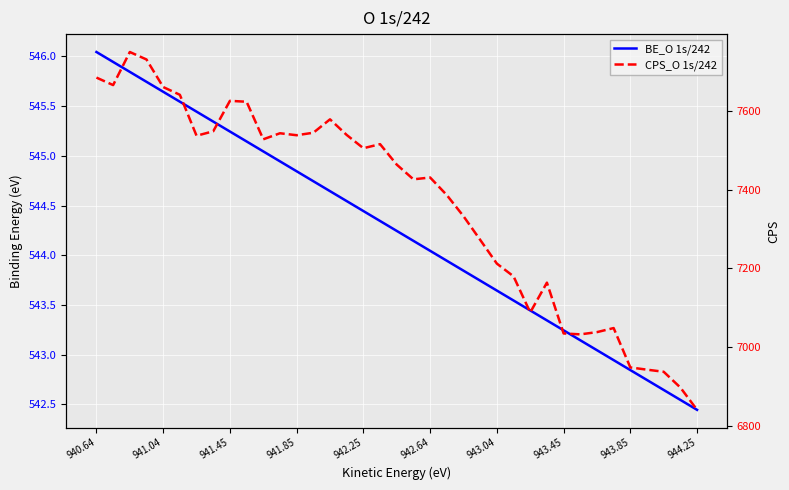

Is the value of CPS_O 1s/242 at 943.04 greater than the value of BE_O 1s/242 at 941.04?

Yes